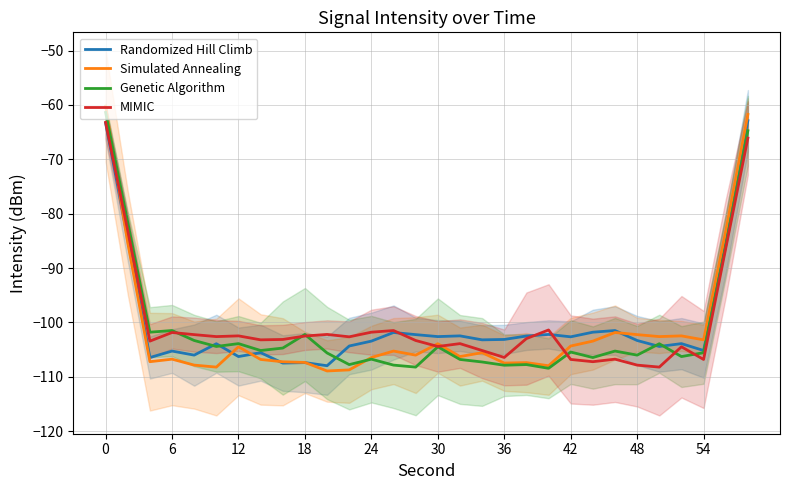

At how many categories does at least one series exceed -78?

2